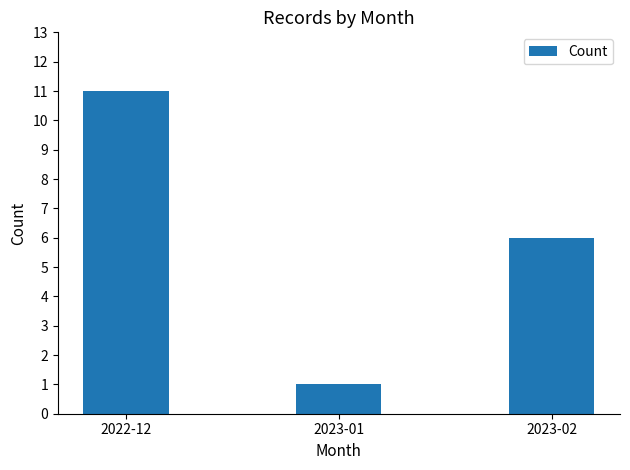

Is it true that the value at 2022-12 is 11?

True